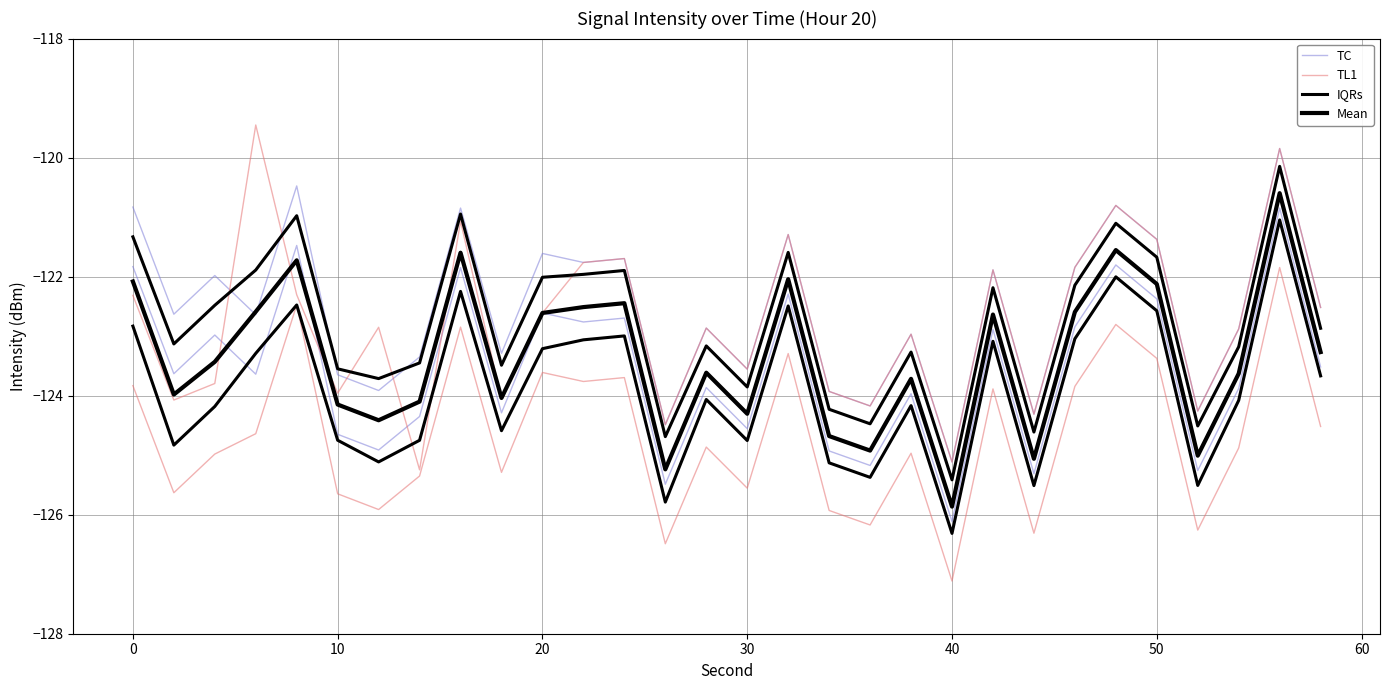

How many lines are shown in the chart?

4